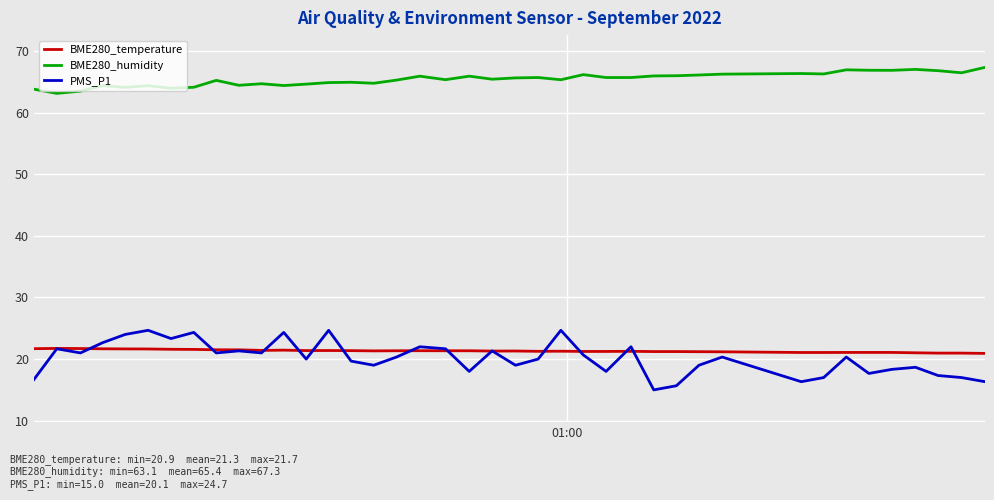

Rank the series by their maximum value, from highest to lowest.

BME280_humidity, PMS_P1, BME280_temperature